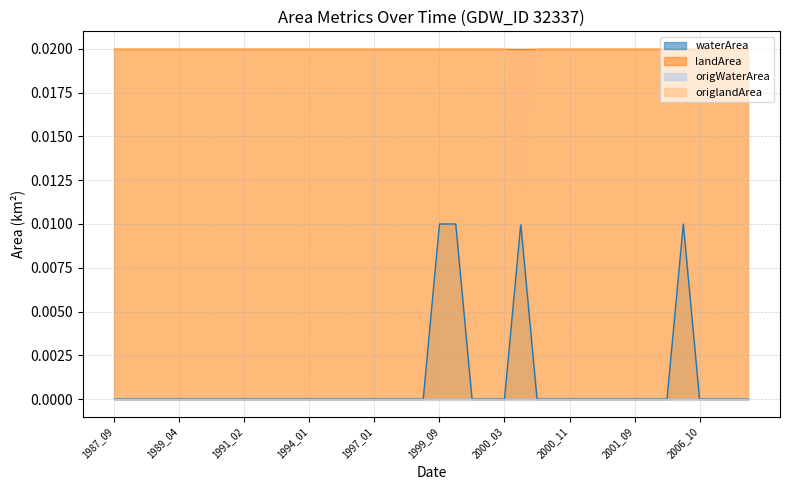

At which category is the sum across all series the highest?

1999_09